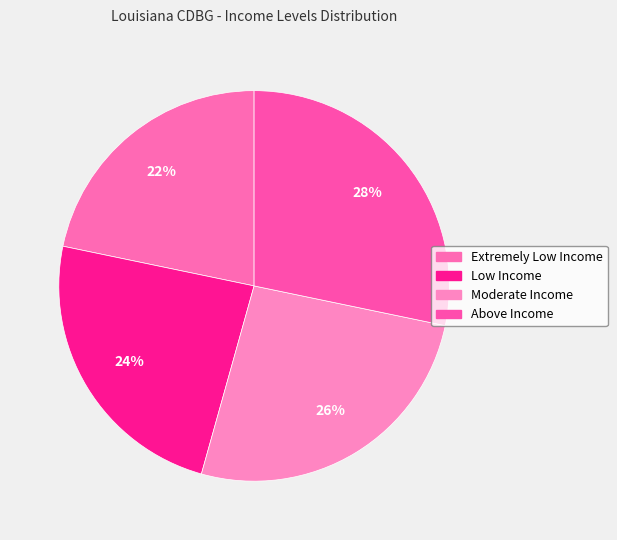

Is there a majority slice in this chart?

No